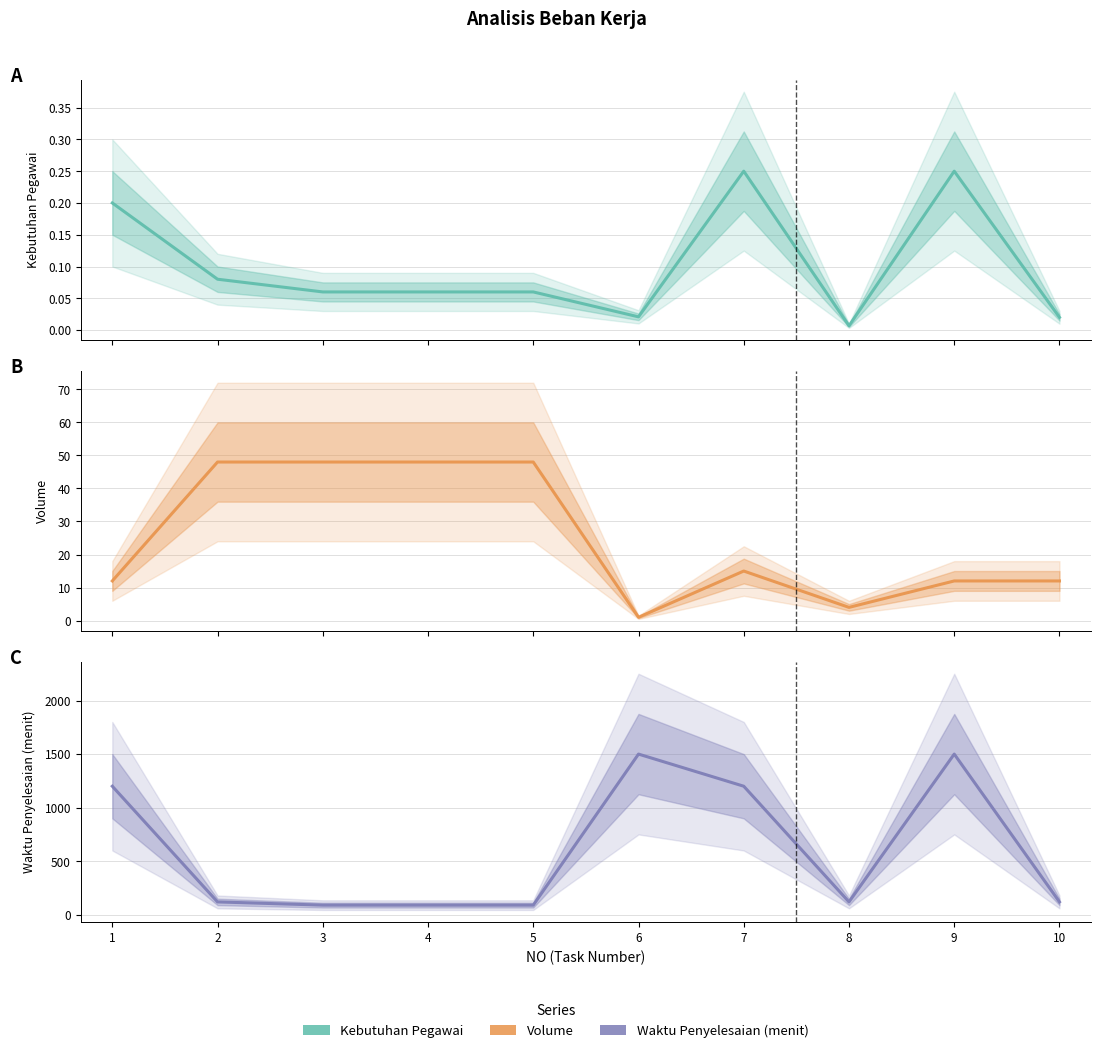

True or false: Volume and Kebutuhan Pegawai intersect in this chart.

False